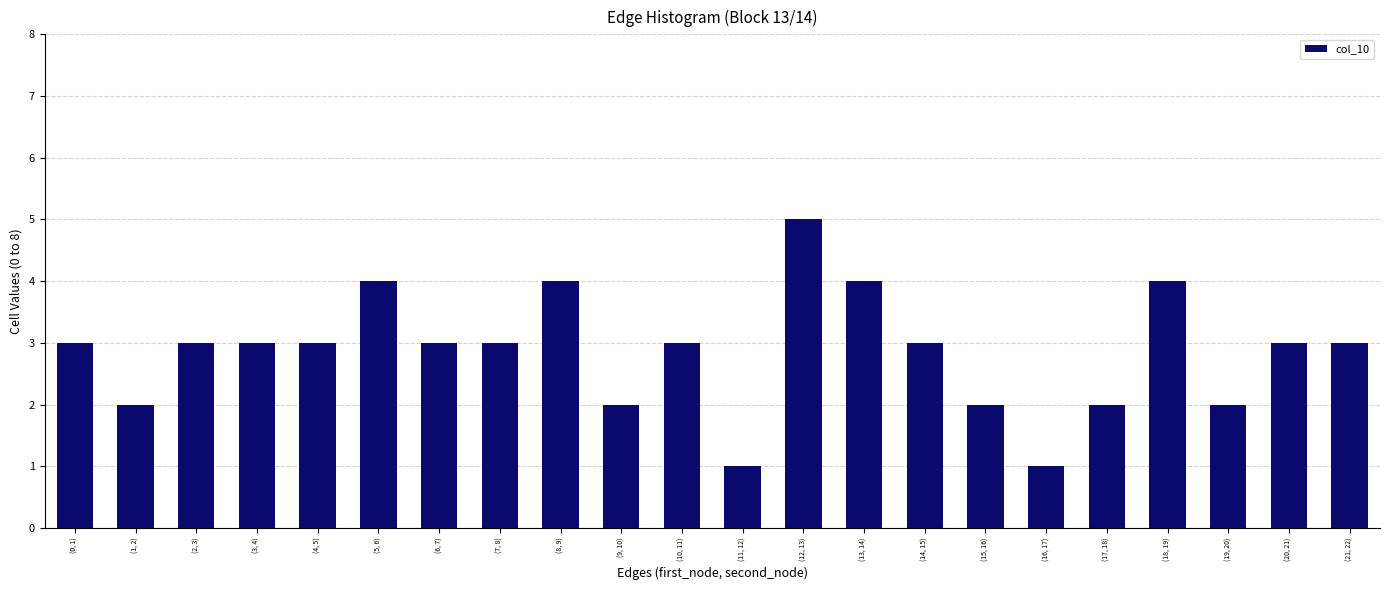

Reading left to right, transcribe all the data shown in this chart.

3	2	3	3	3	4	3	3	4	2	3	1	5	4	3	2	1	2	4	2	3	3